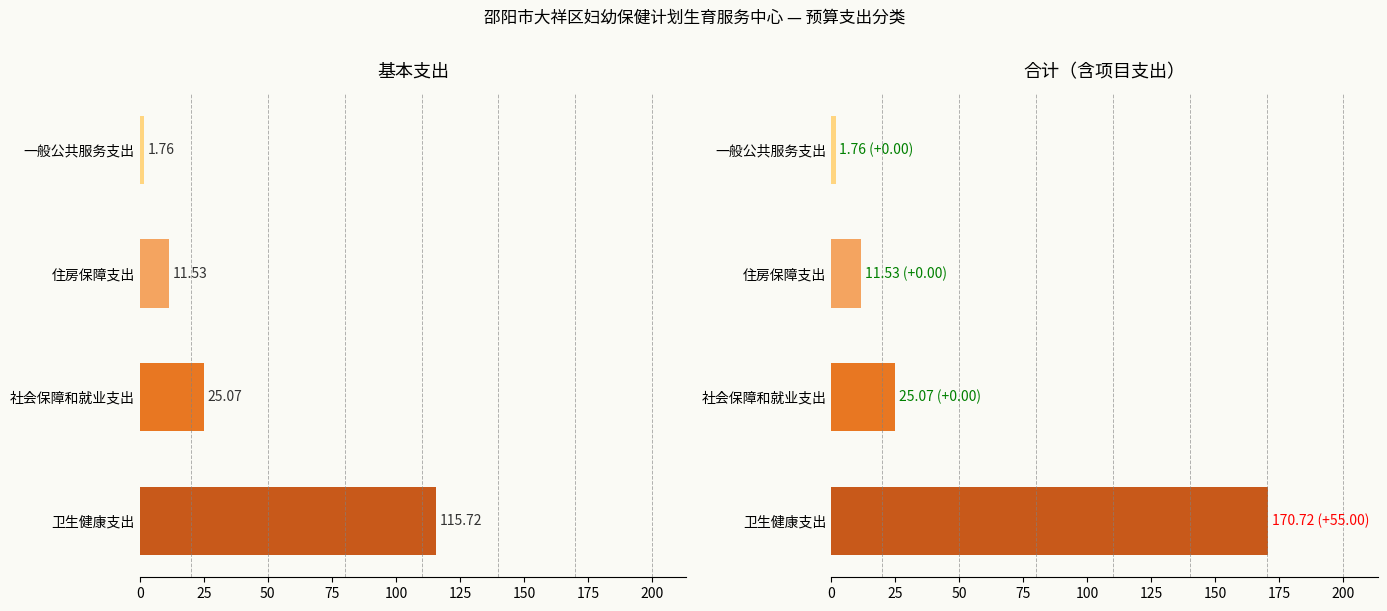

How many bars are there in total?

8